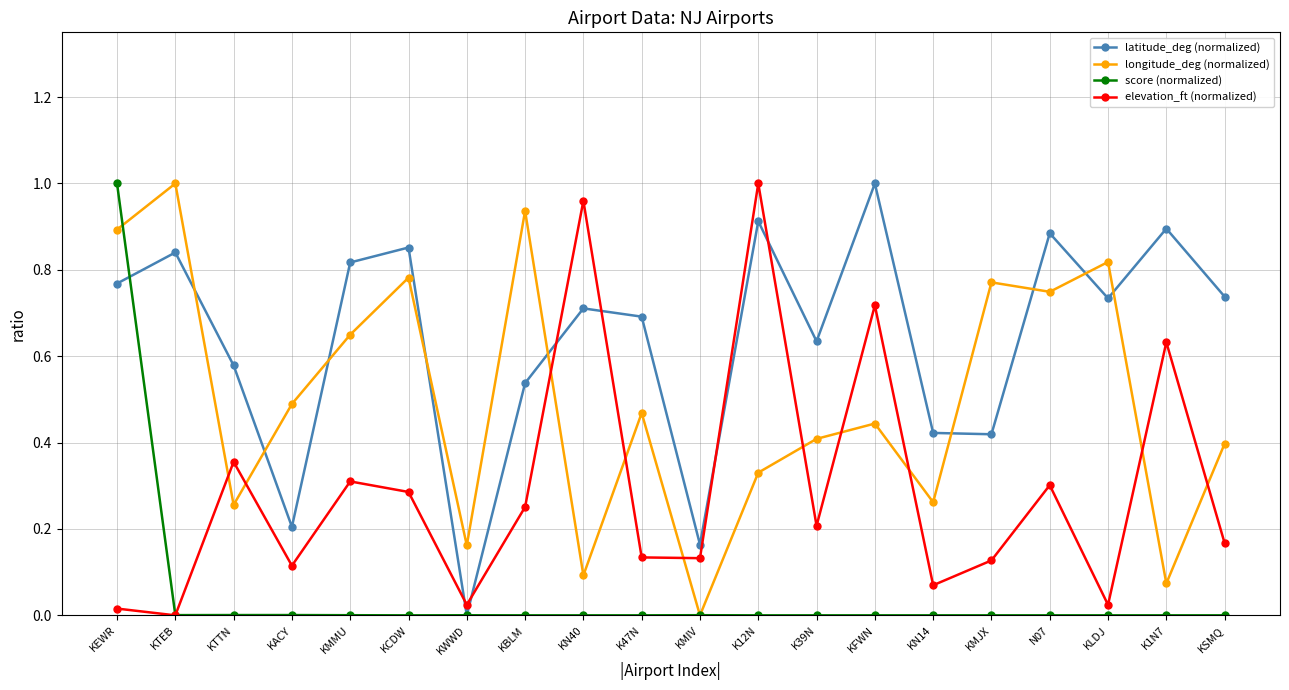

The value of latitude_deg (normalized) at KTTN is 0.9. True or false?

False